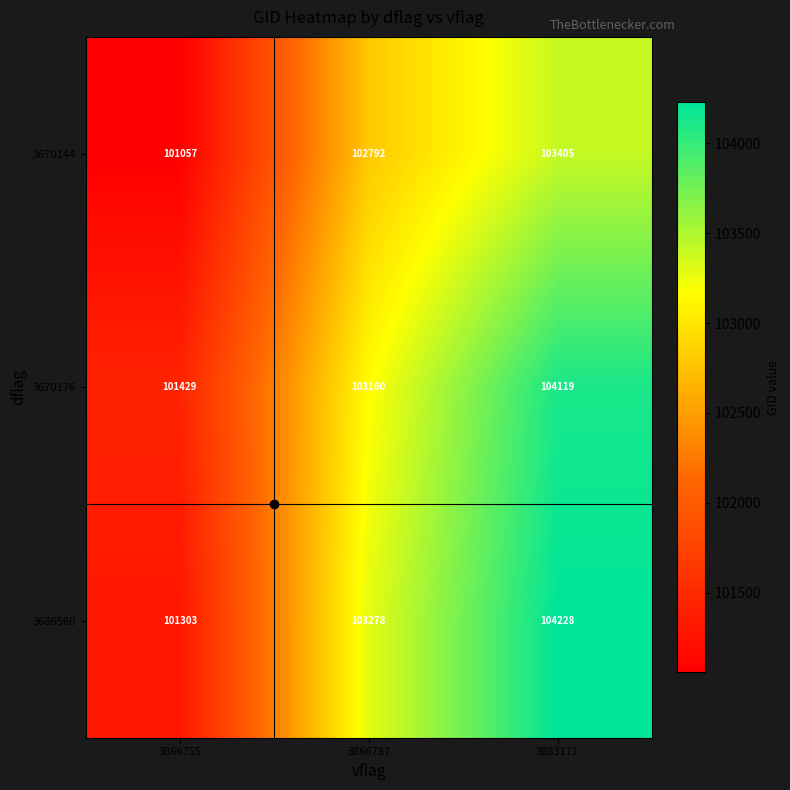

Which series has the largest range (max minus min)?

3686560